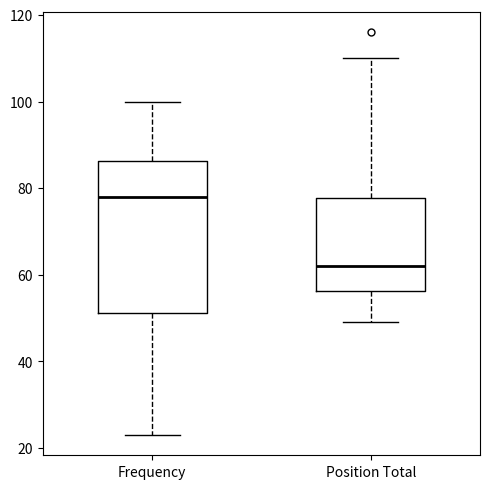

Where does the median line of the box for Position Total sit on the y-axis? The values are not printed on the chart, so give them approximately, as read against the axis.

62